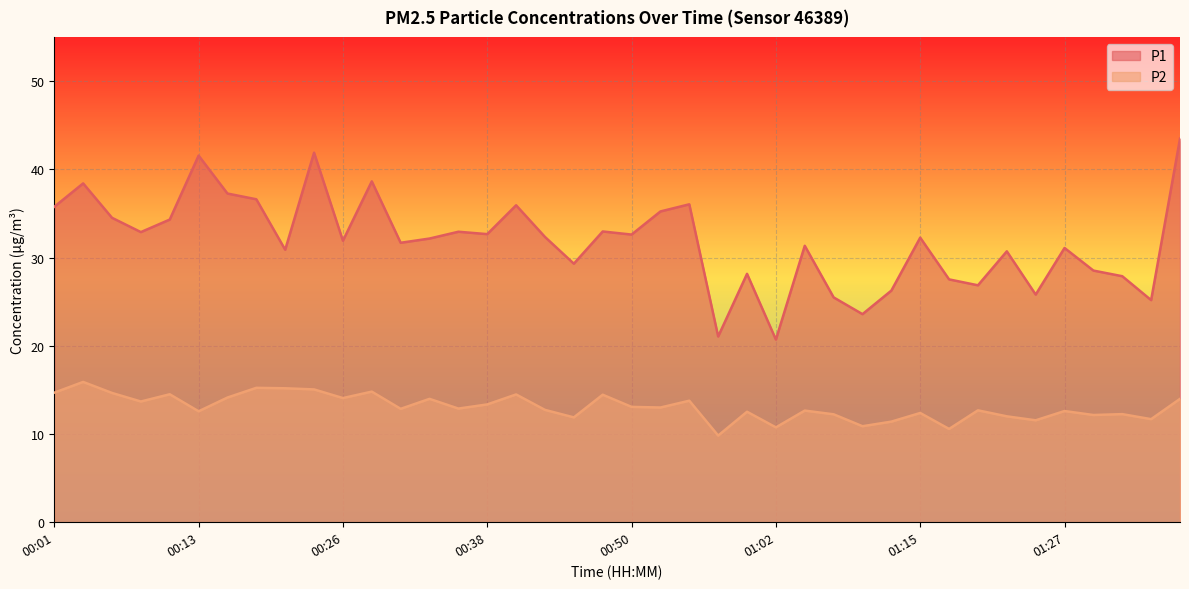

Reading right to left, what are all the values shown in this chart?

P1: 01:36=43.5	01:34=25.2	01:32=27.9	01:29=28.5	01:27=31.1	01:24=25.8	01:22=30.7	01:19=26.9	01:17=27.5	01:15=32.2	01:12=26.2	01:10=23.6	01:07=25.5	01:05=31.3	01:02=20.7	01:00=28.1	00:58=21.1	00:55=36.0	00:53=35.2	00:50=32.6	00:48=33.0	00:45=29.3	00:43=32.3	00:40=35.9	00:38=32.6	00:35=32.9	00:33=32.1	00:31=31.7	00:28=38.6	00:26=31.9	00:23=41.9	00:21=30.9	00:18=36.6	00:16=37.2	00:13=41.5	00:11=34.3	00:08=32.9	00:06=34.5	00:03=38.4	00:01=35.8
P2: 01:36=14.0	01:34=11.7	01:32=12.2	01:29=12.2	01:27=12.6	01:24=11.6	01:22=12.0	01:19=12.7	01:17=10.6	01:15=12.4	01:12=11.4	01:10=10.9	01:07=12.2	01:05=12.7	01:02=10.8	01:00=12.5	00:58=9.8	00:55=13.8	00:53=13.0	00:50=13.1	00:48=14.4	00:45=11.9	00:43=12.7	00:40=14.5	00:38=13.3	00:35=12.9	00:33=14.0	00:31=12.8	00:28=14.8	00:26=14.1	00:23=15.1	00:21=15.2	00:18=15.2	00:16=14.1	00:13=12.6	00:11=14.5	00:08=13.7	00:06=14.7	00:03=15.9	00:01=14.7